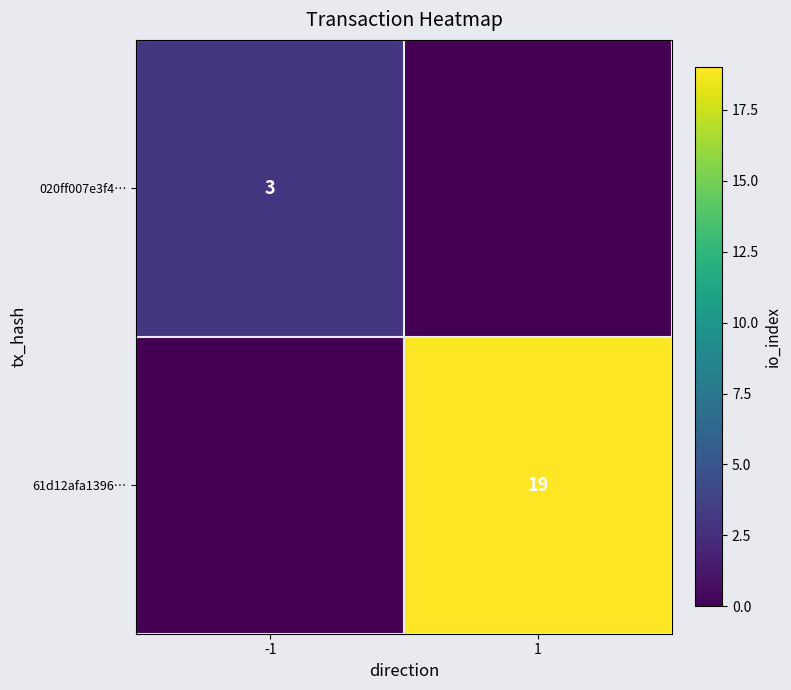

The value of 61d12afa1396… at 1 is 19. True or false?

True